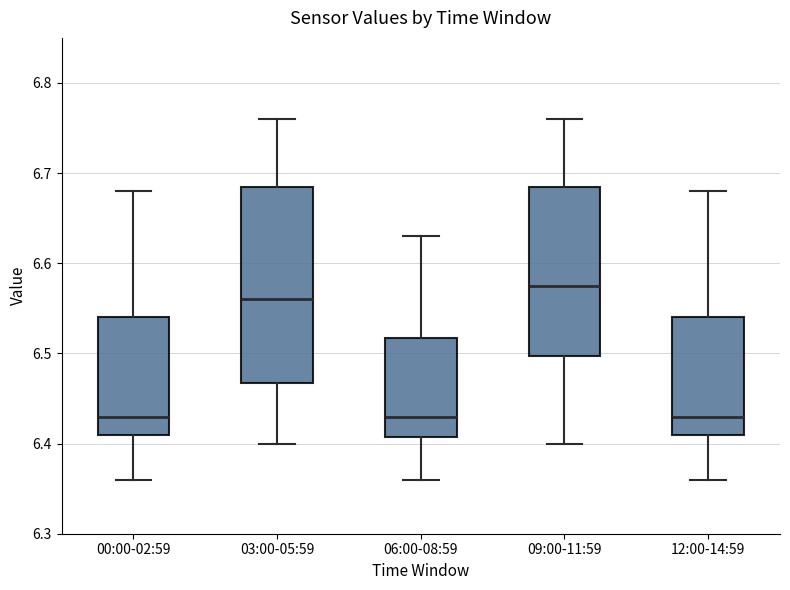

Where is the upper edge of the box for 12:00-14:59 on the y-axis? The values are not printed on the chart, so give them approximately, as read against the axis.

6.54